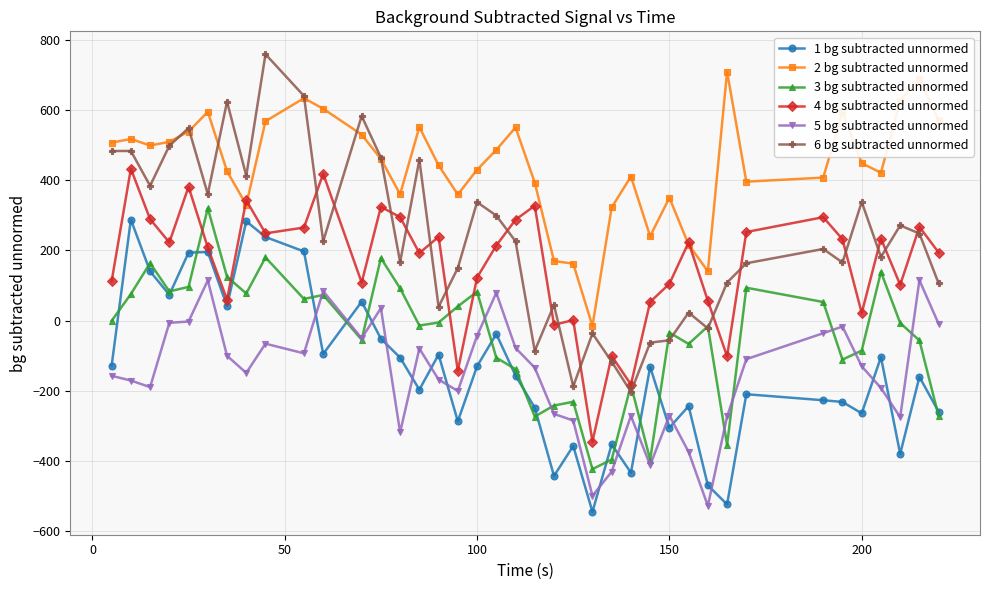

How many data points in 5 bg subtracted unnormed are less than -134?

20